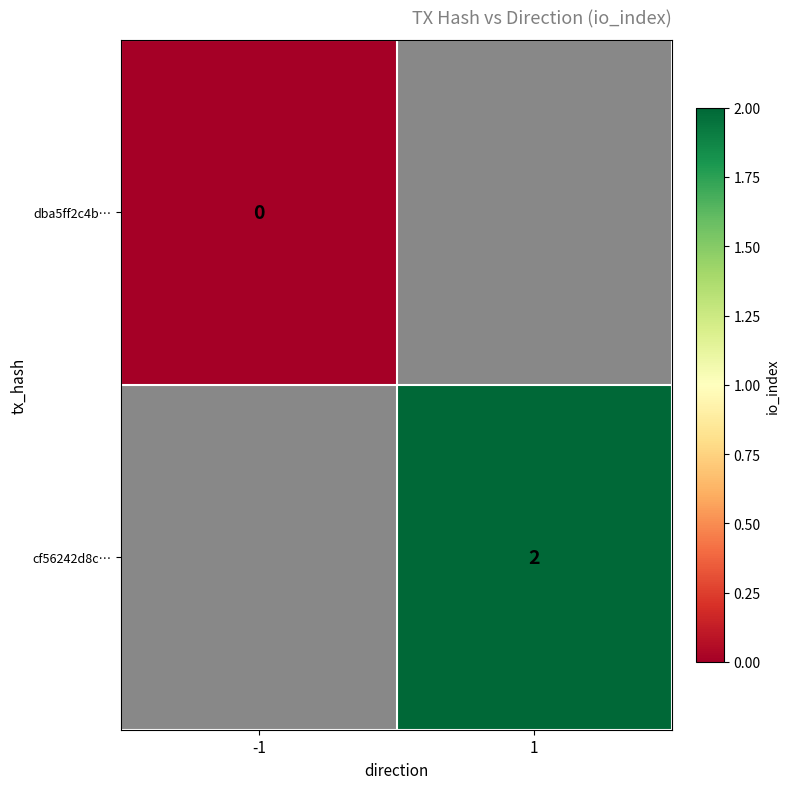

True or false: cf56242d8c… has a value of 0 at 1.

False